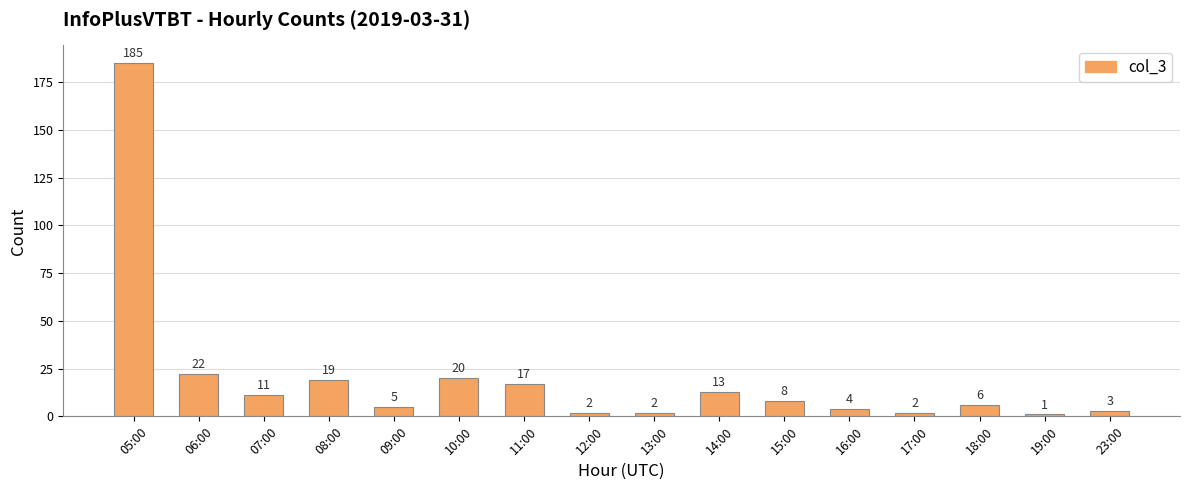

What is the difference between the maximum and minimum values?

184